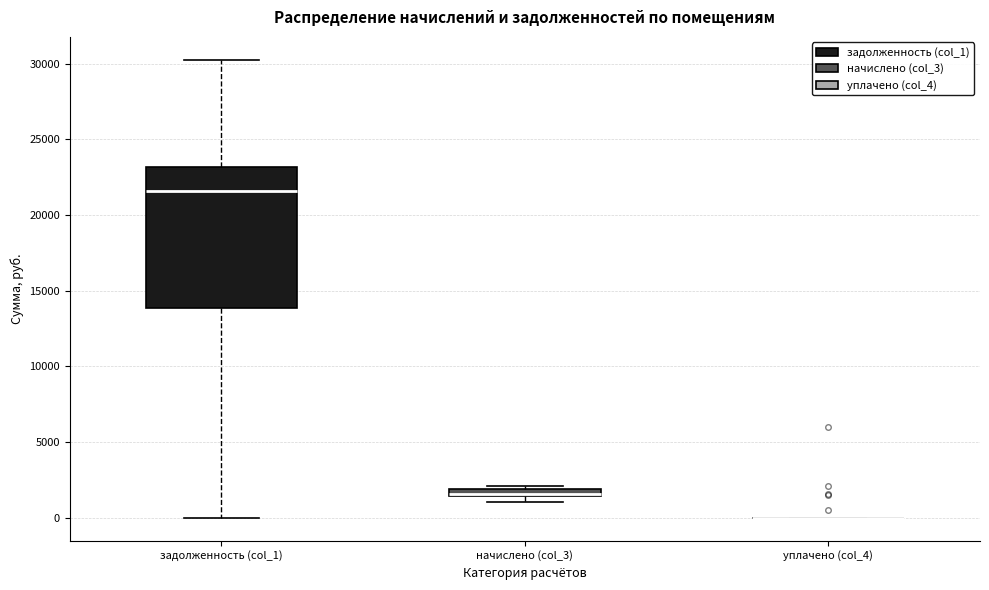

Where is the upper edge of the box for начислено (col_3) on the y-axis? The values are not printed on the chart, so give them approximately, as read against the axis.

2000